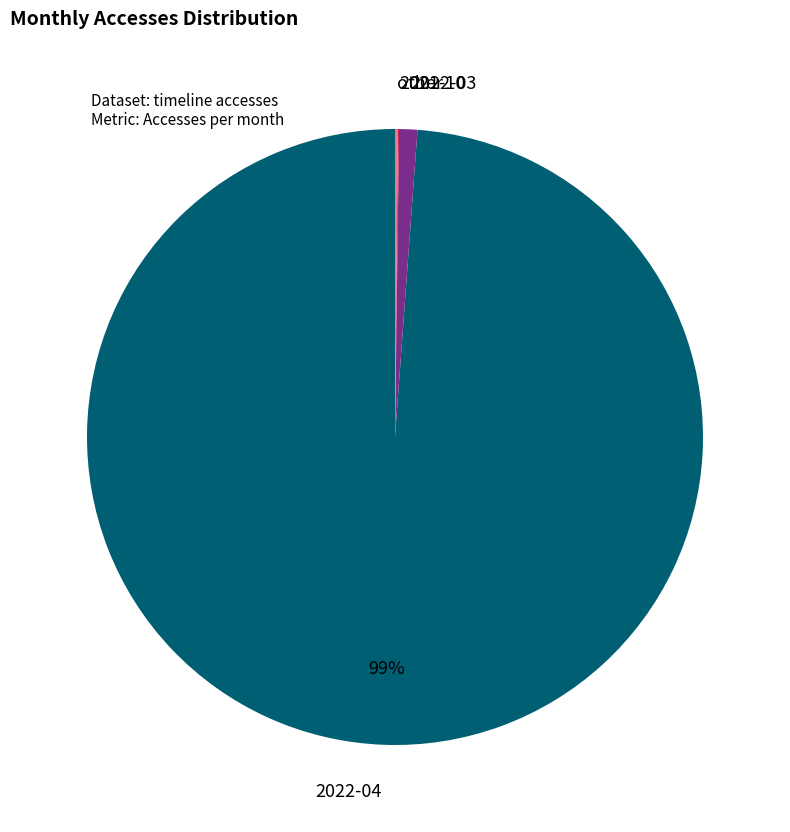

To the nearest percent, what is the difference between the 2022-04 and 2022-03 slice percentages?

98%